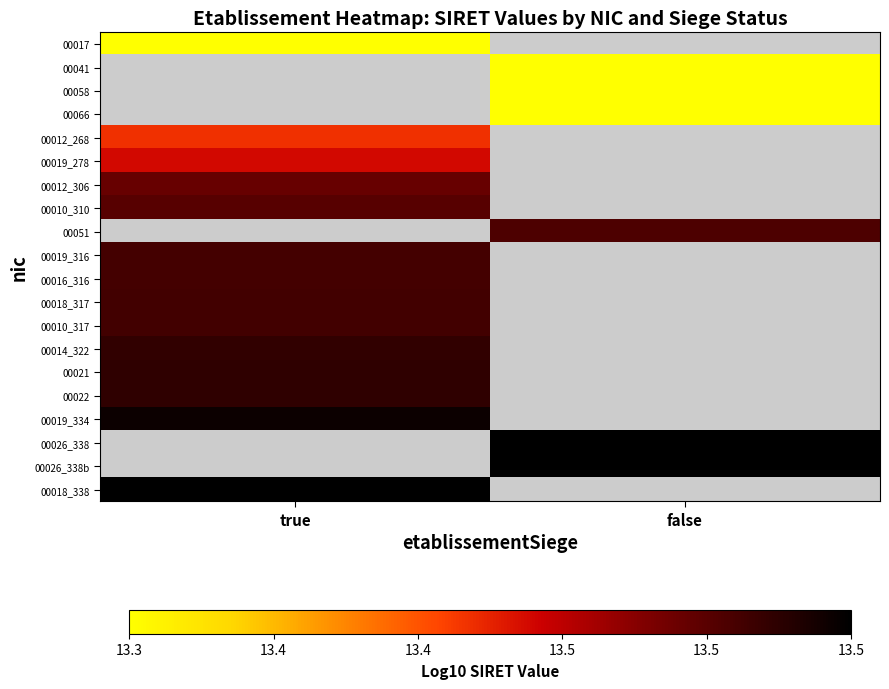

At true, list the series in order from largest to smallest.

00019_334, 00026_338, 00026_338b, 00018_338, 00022, 00021, 00014_322, 00010_317, 00018_317, 00016_316, 00010_310, 00051, 00019_316, 00012_306, 00019_278, 00017, 00041, 00058, 00066, 00012_268